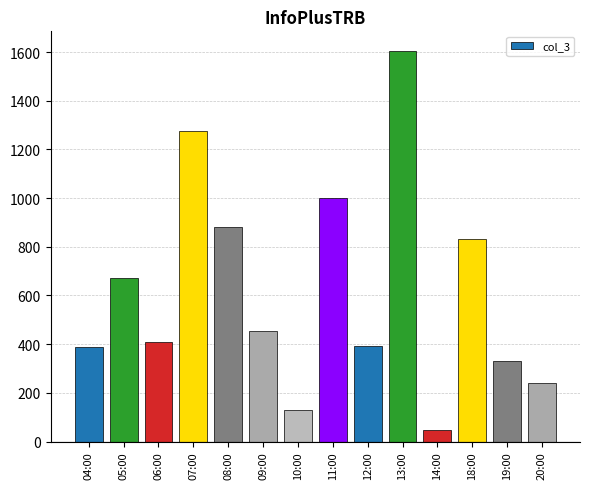

What is the change in value from 07:00 to 18:00?

-443